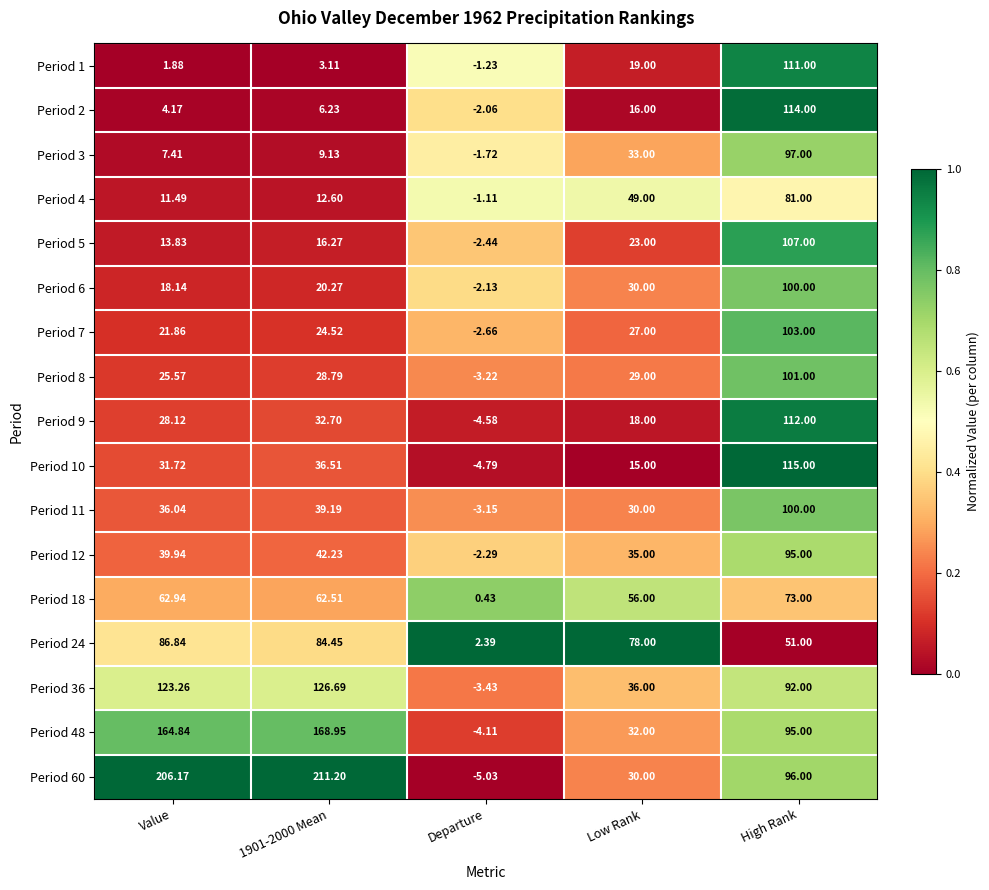

Is the value of Period 6 at Low Rank greater than the value of Period 10 at High Rank?

No